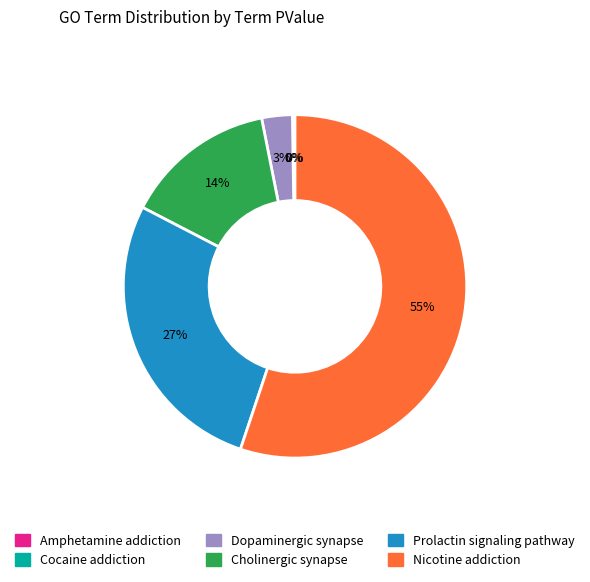

Between Cholinergic synapse and Prolactin signaling pathway, which is larger?

Prolactin signaling pathway